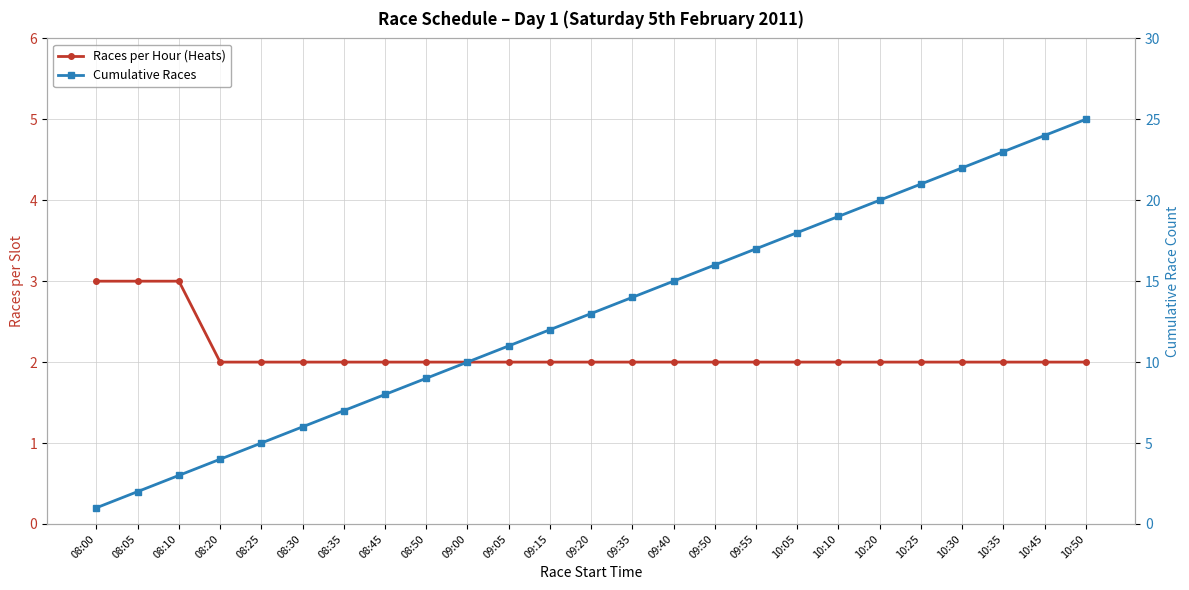

What is the difference between the maximum and second lowest values in the Cumulative Races series?

23